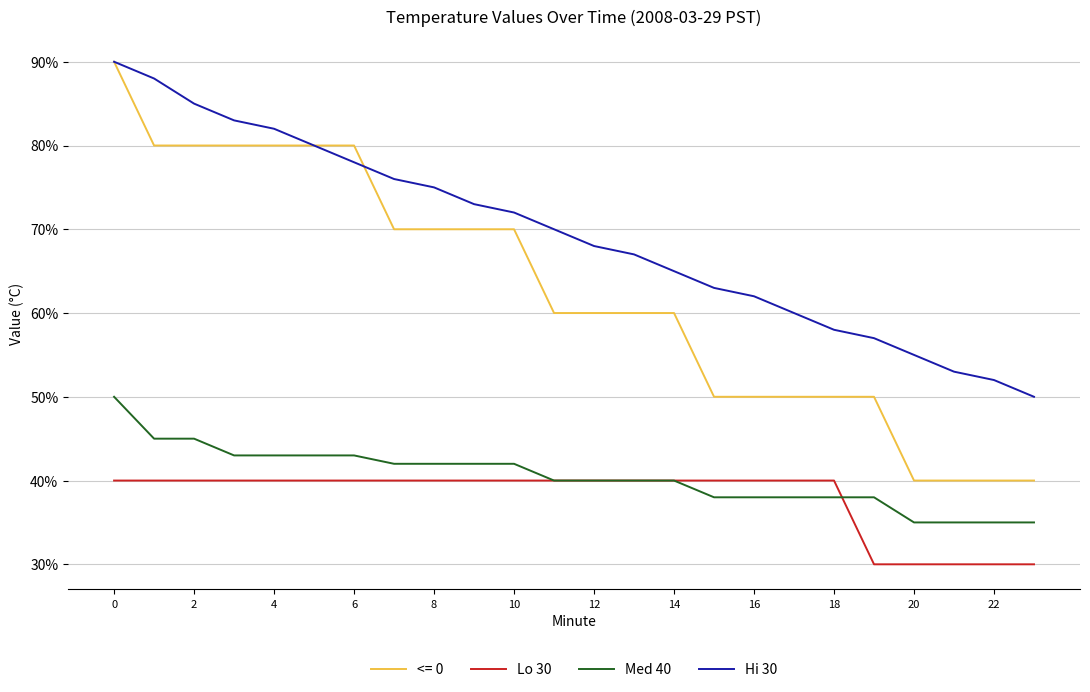

Does the chart have visible grid lines?

Yes